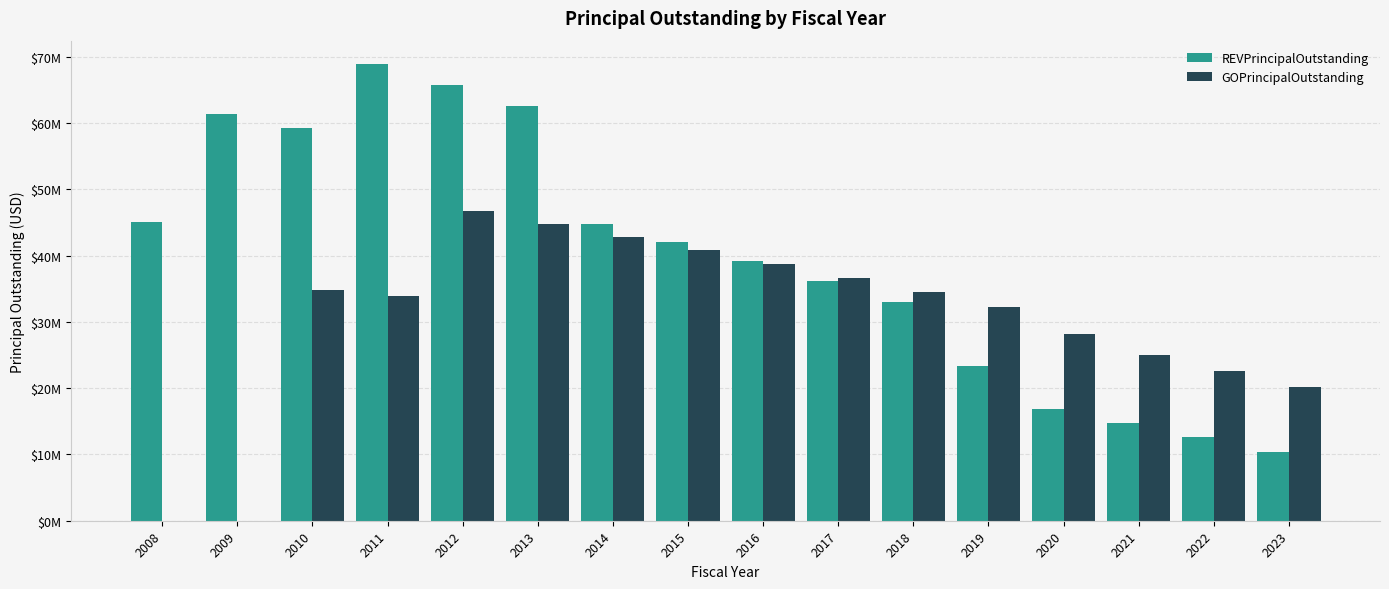

What is the value of the REVPrincipalOutstanding bar at the 15th from the left?

12590000